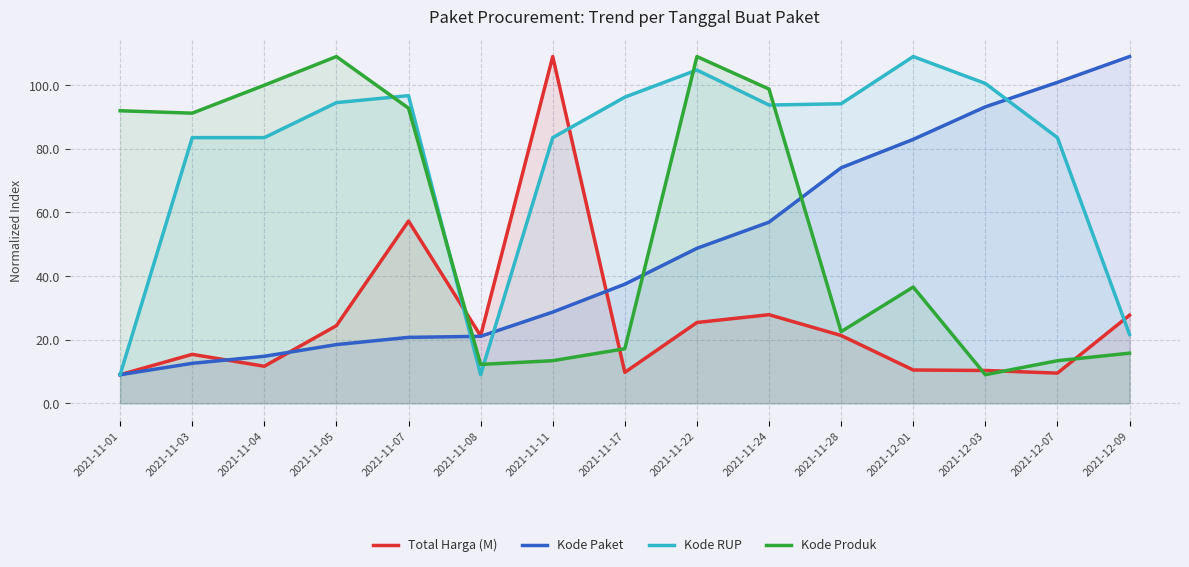

Between 2021-11-08 and 2021-11-17, which series saw the biggest shift?

Kode RUP